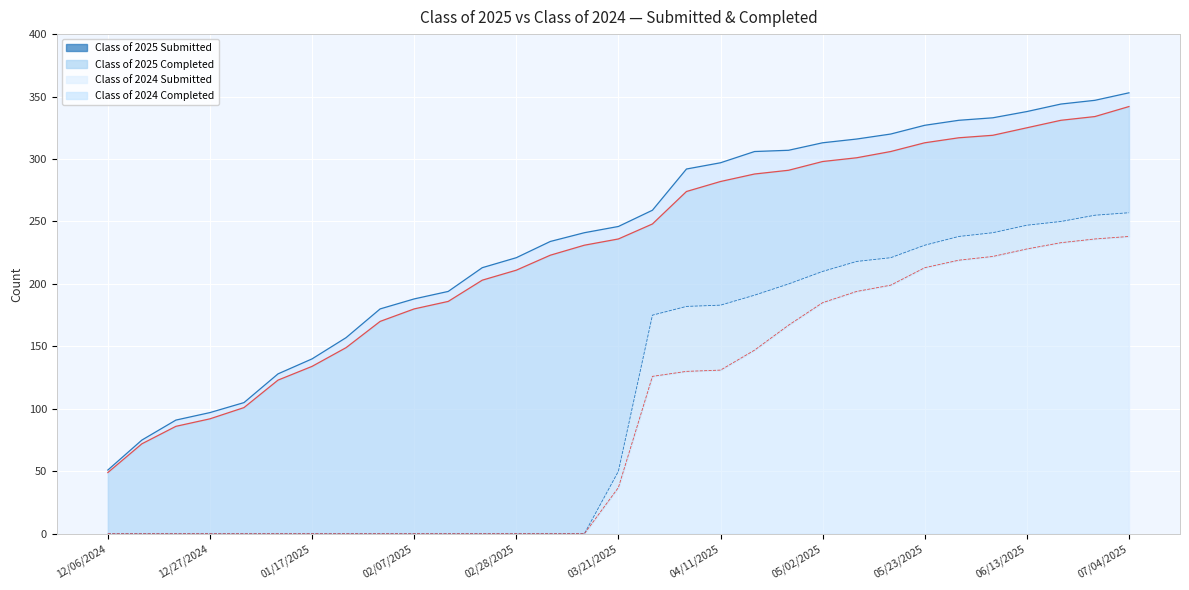

How many values in the Class of 2024 Submitted series exceed 50?

15